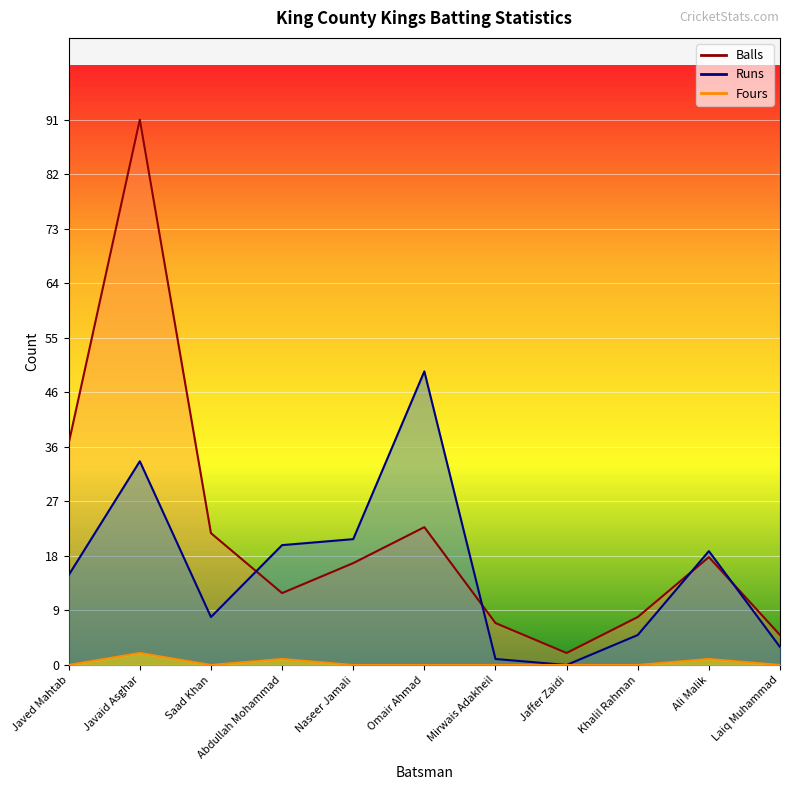

At how many categories does at least one series exceed 13?

7